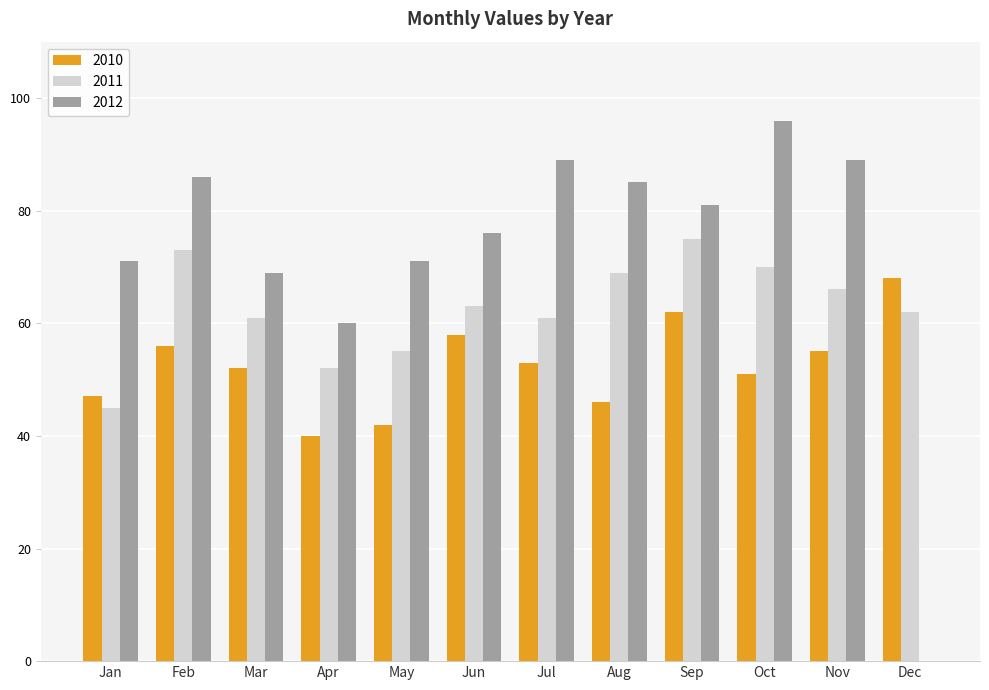

What is the total value across all series at Nov?

210